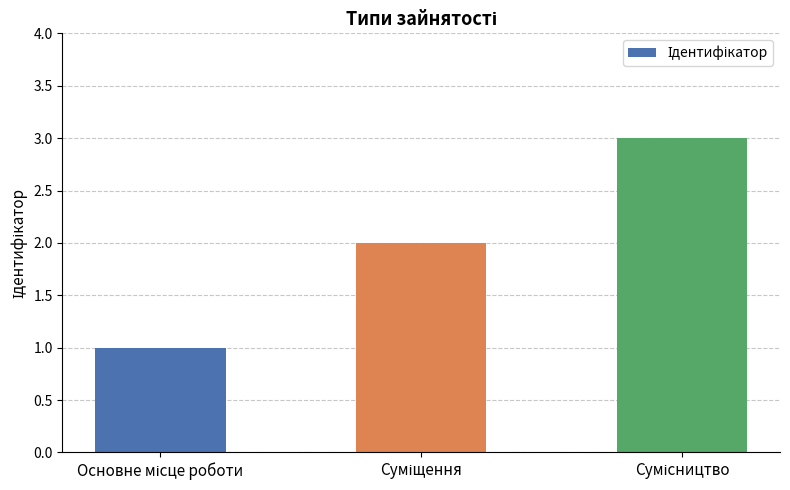

What is the sum of all values?

6